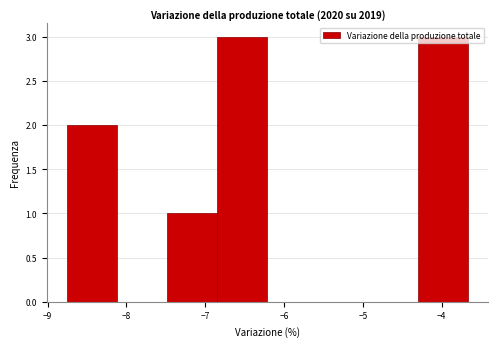

Reading left to right, list every bar in this chart as the range it spans on the x-axis followed by its height. Neither the bar edges nor the heights are printed on the chart, so give them approximately, as read against the axes.

-8.8 to -8.1: 2
-8.1 to -7.5: 0
-7.5 to -6.8: 1
-6.8 to -6.2: 3
-6.2 to -5.6: 0
-5.6 to -4.9: 0
-4.9 to -4.3: 0
-4.3 to -3.7: 3